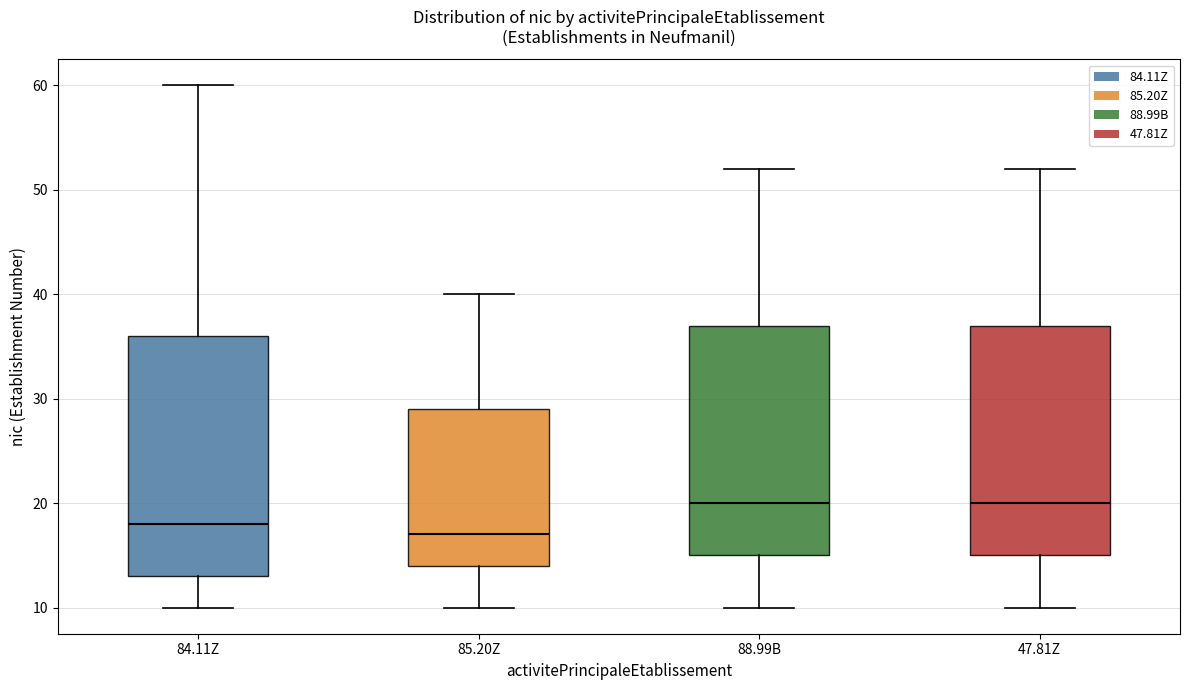

Which box has the lowest median line?

85.20Z